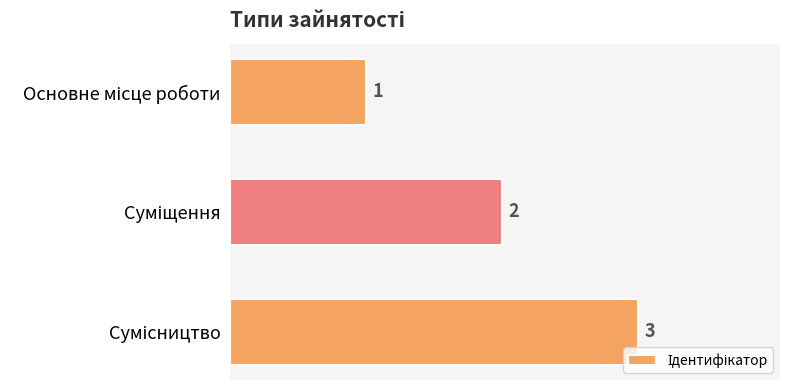

What is the difference between the second highest and minimum values?

1